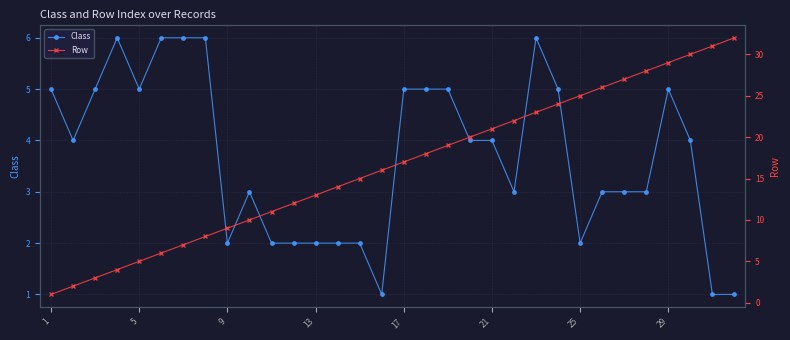

Which series has the largest total across all categories?

Row